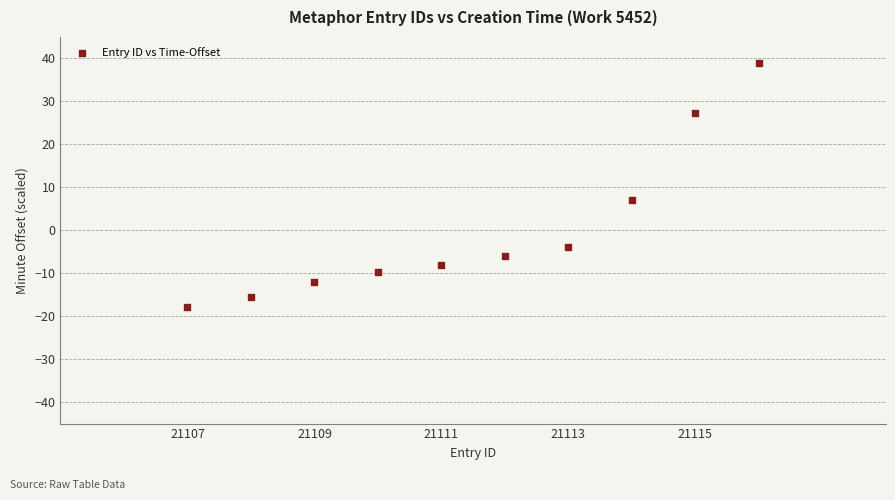

What Y value in the scatter plot is closest to 10?

7.0